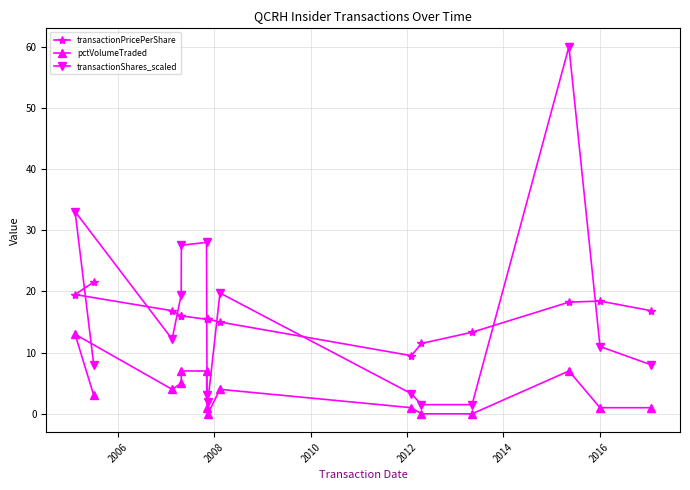

Which series has the widest spread of values?

transactionShares_scaled